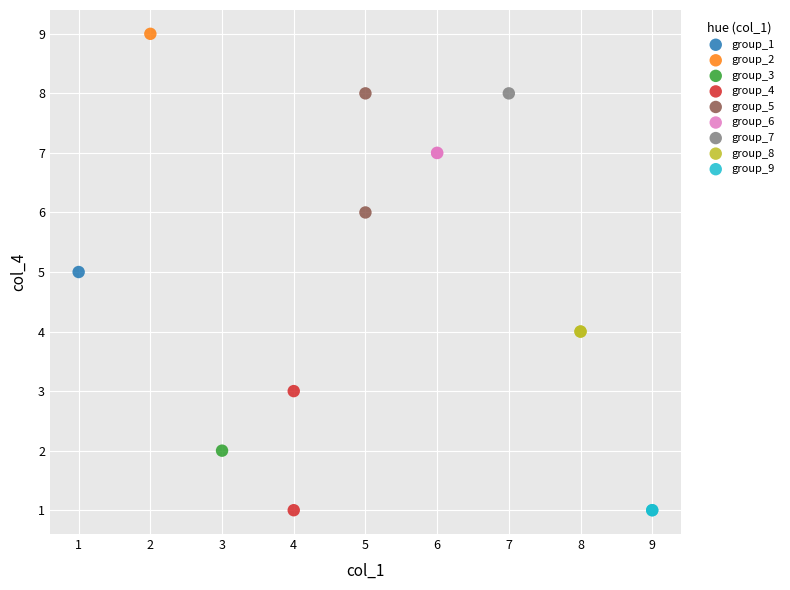

Which series reaches the maximum Y coordinate?

group_2